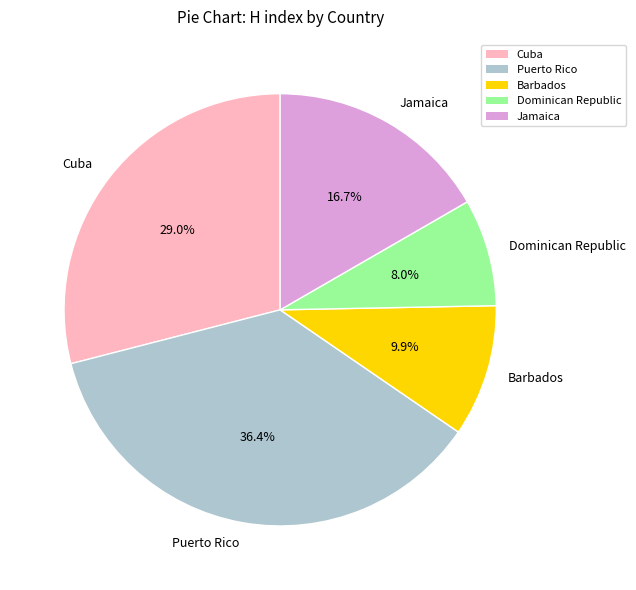

To the nearest percent, what is the combined percentage of Cuba and Barbados?

39%